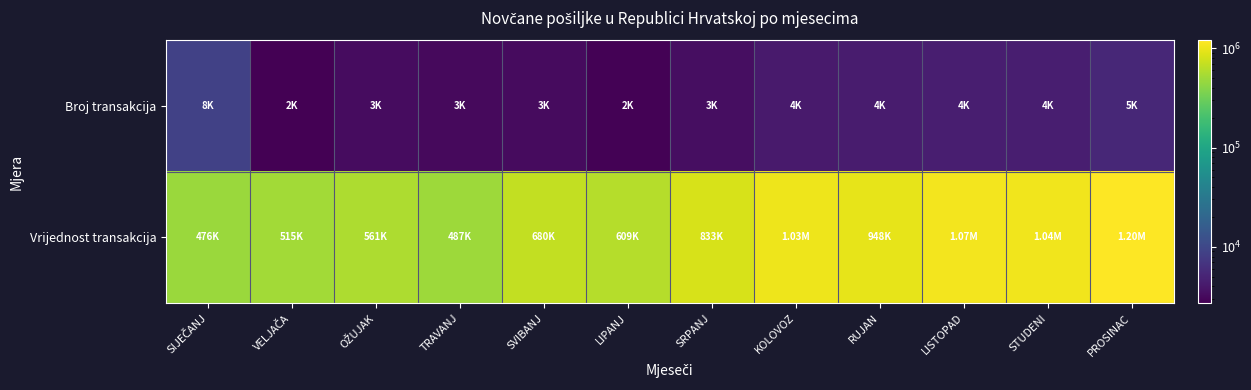

Count the number of categories in the chart.

12